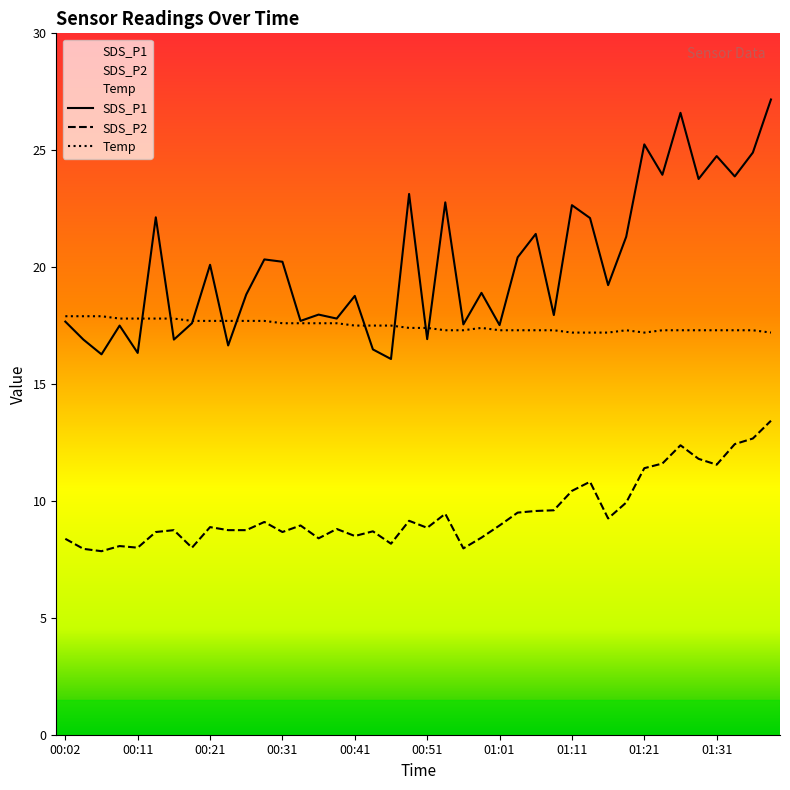

True or false: SDS_P2 has more than 1 interior local peaks.

True